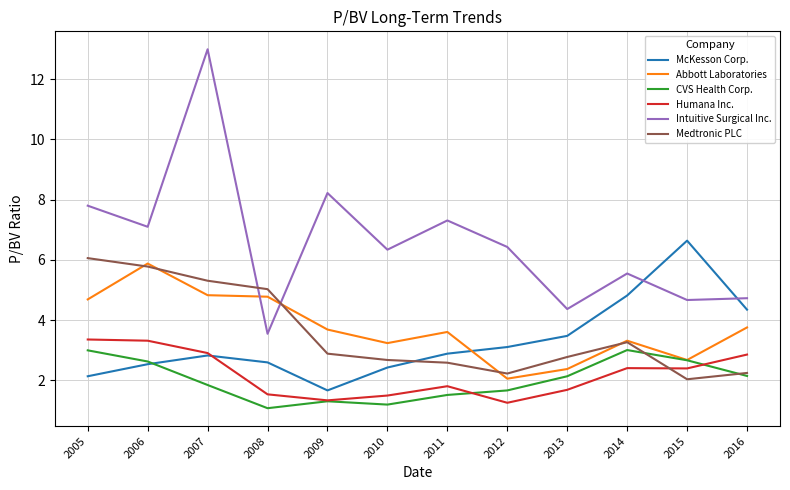

What value does the McKesson Corp. series have at 2007?

2.8